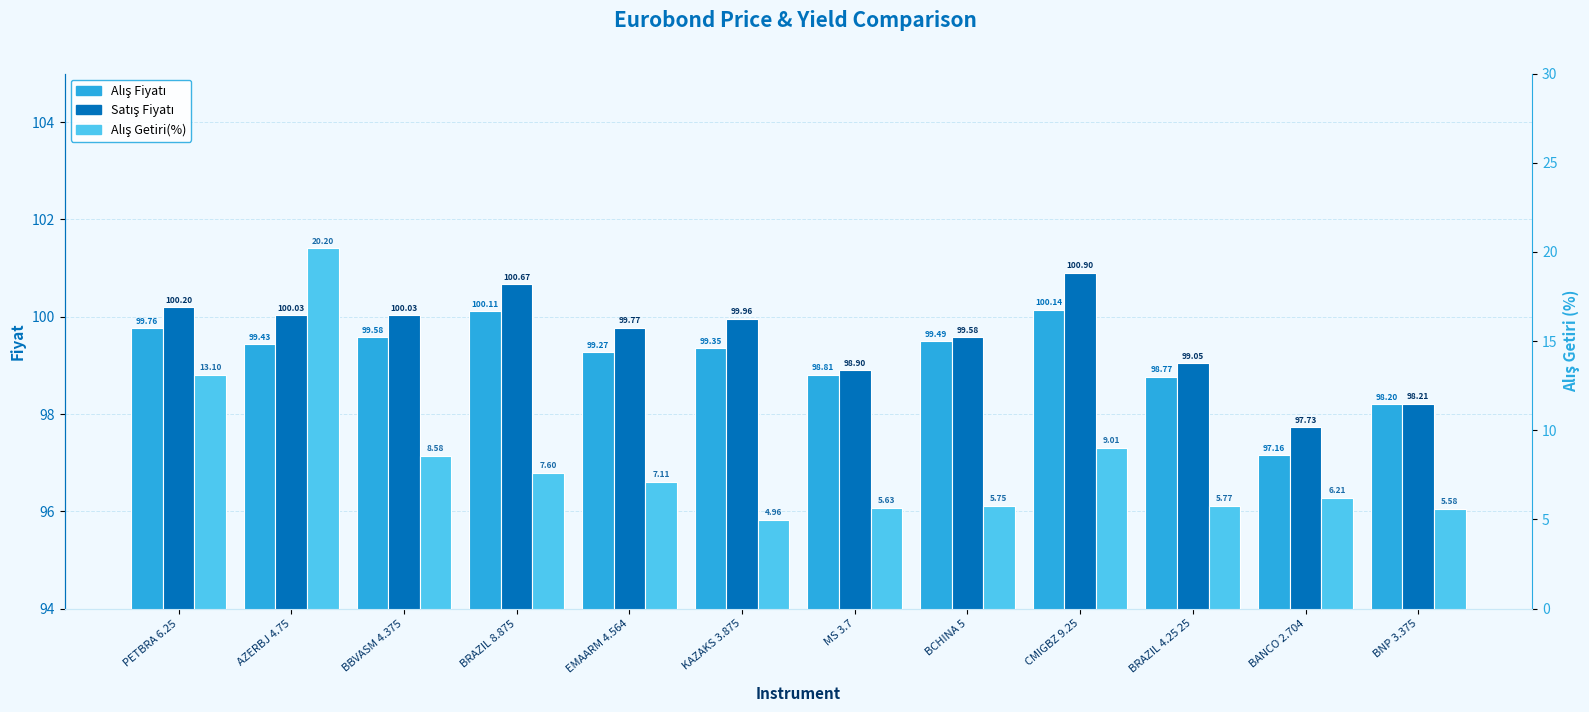

At which label does Alış Getiri(%) first exceed 7?

PETBRA 6.25